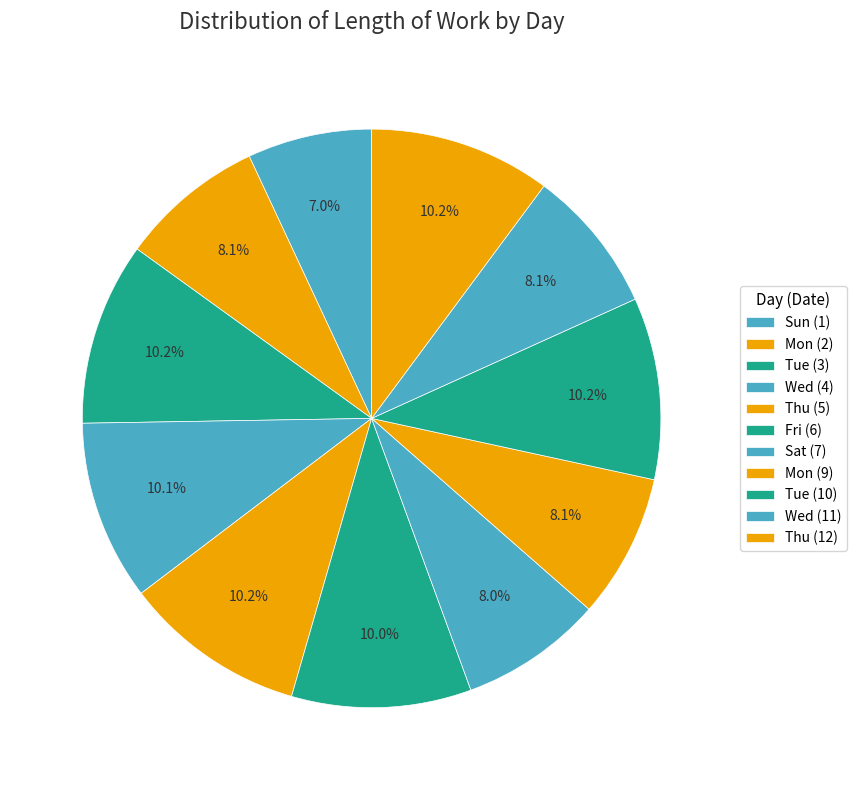

Which category has the smallest portion of the pie?

Sun (1)